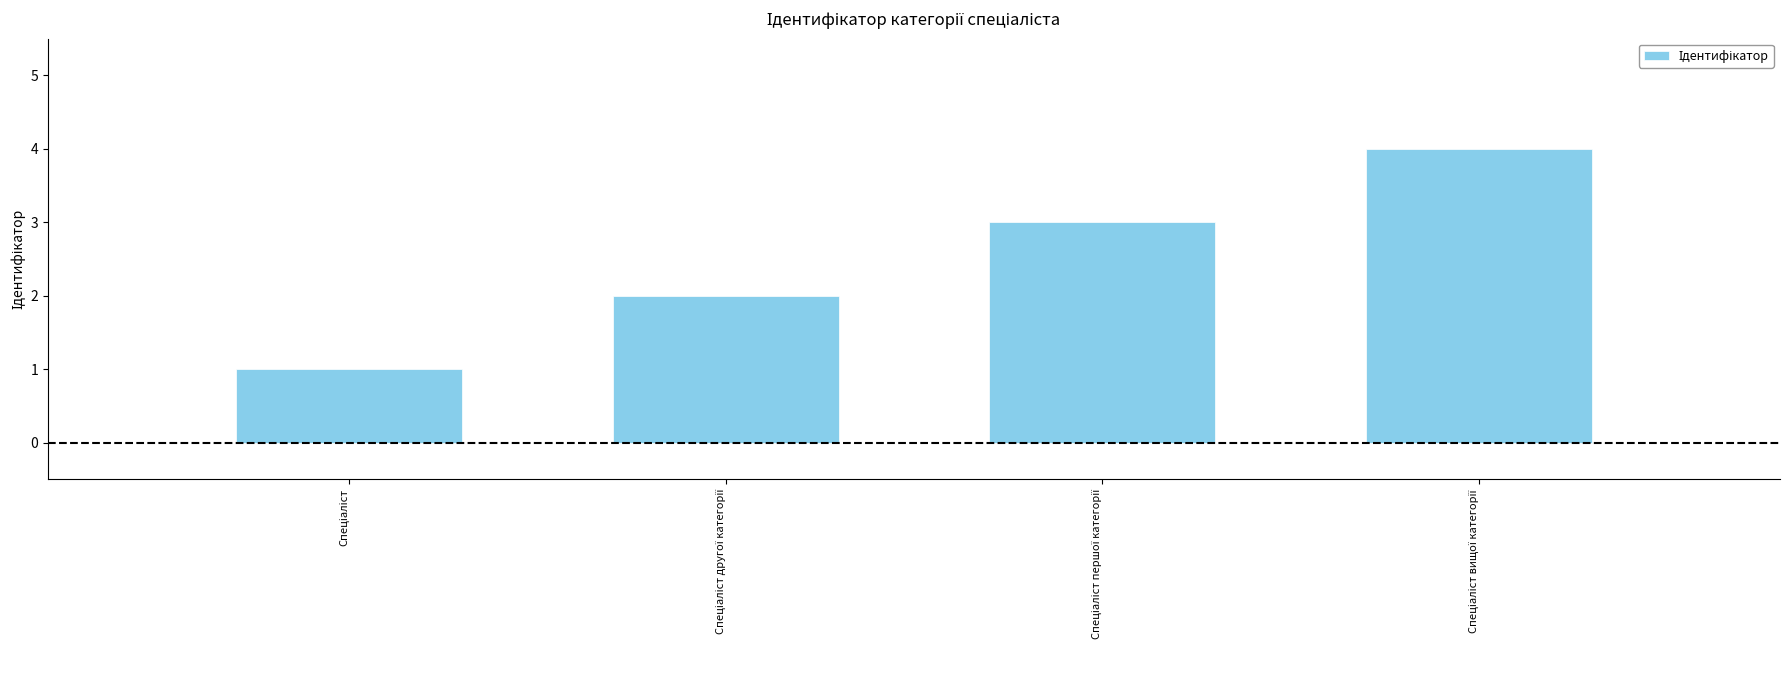

How many categories are shown in the chart?

4